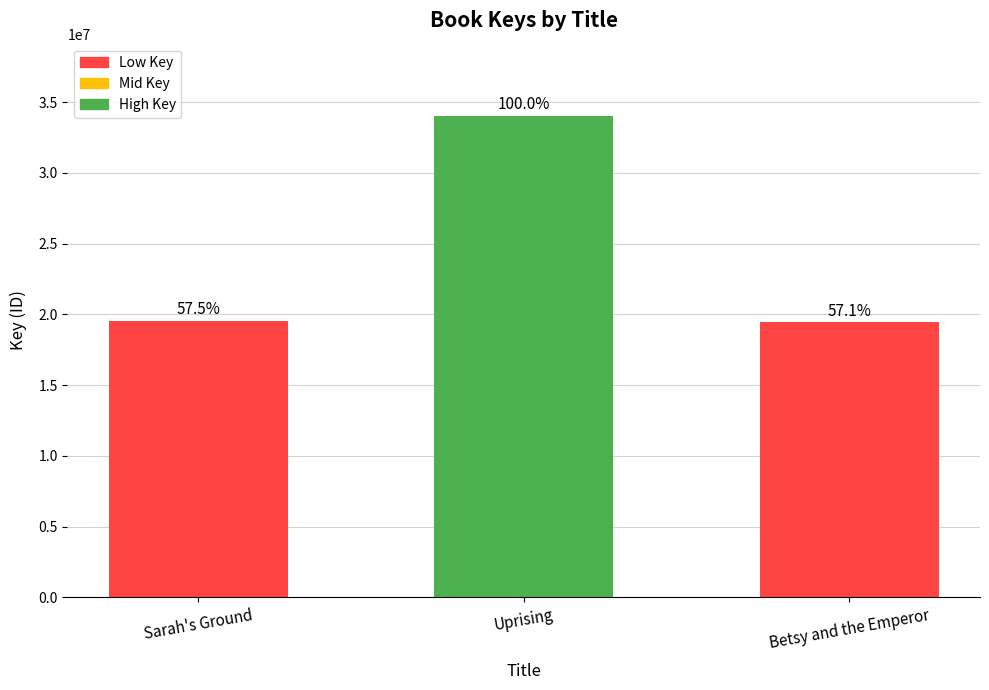

Reading left to right, what are all the values shown in this chart?

19559942	34033684	19444956